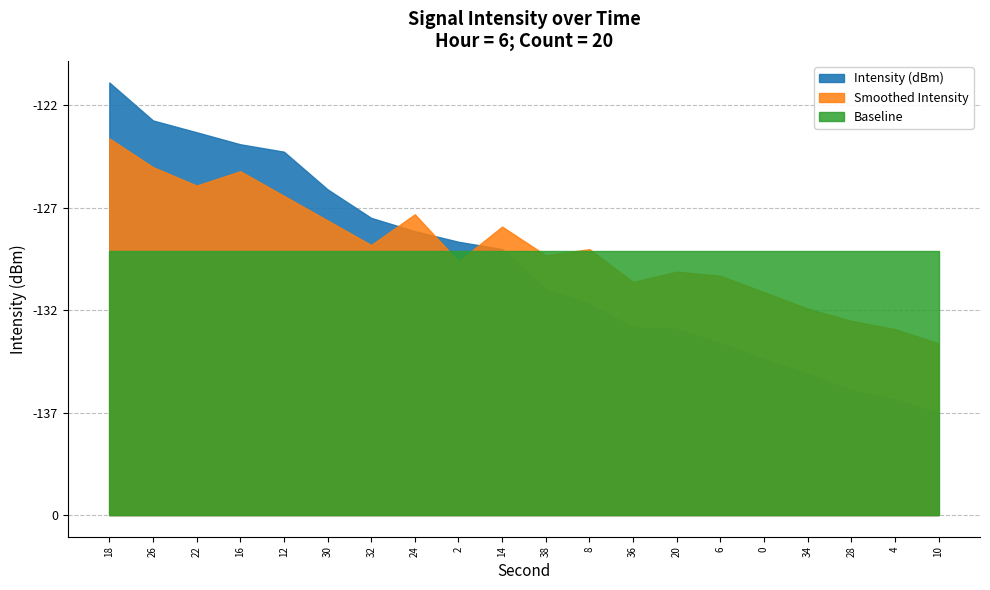

List the series in order of their overall mean, lowest first.

Intensity (dBm), Baseline, Smoothed